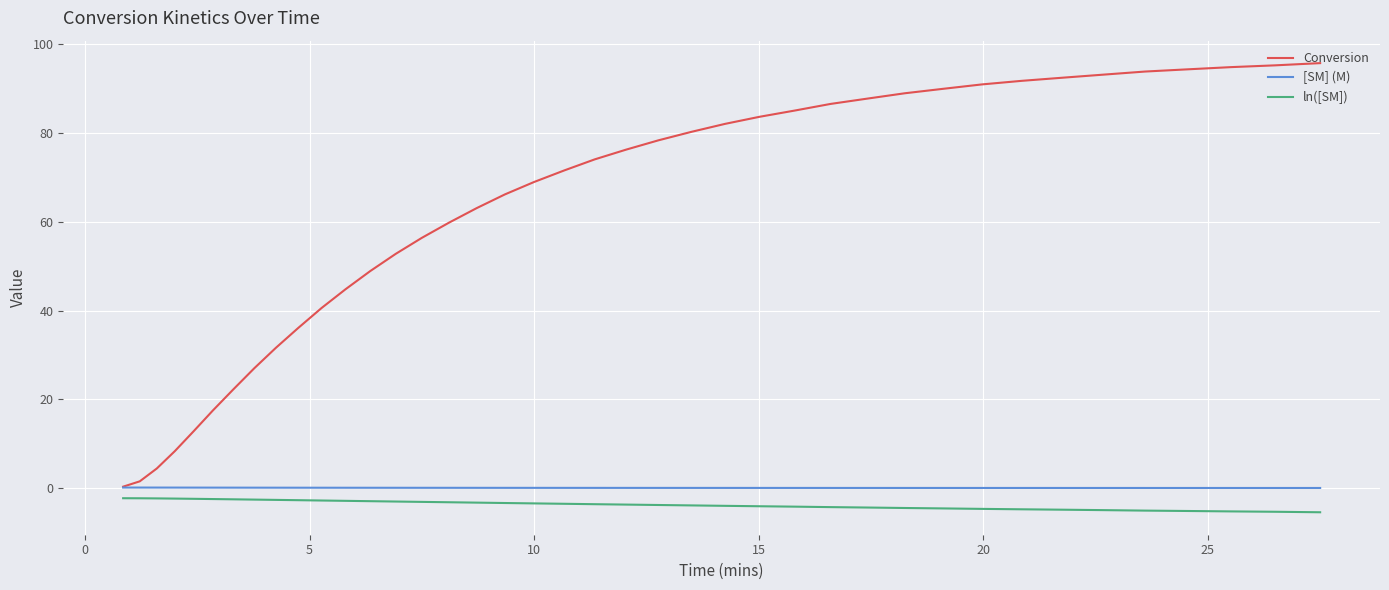

True or false: ln([SM]) and Conversion cross at least once.

False